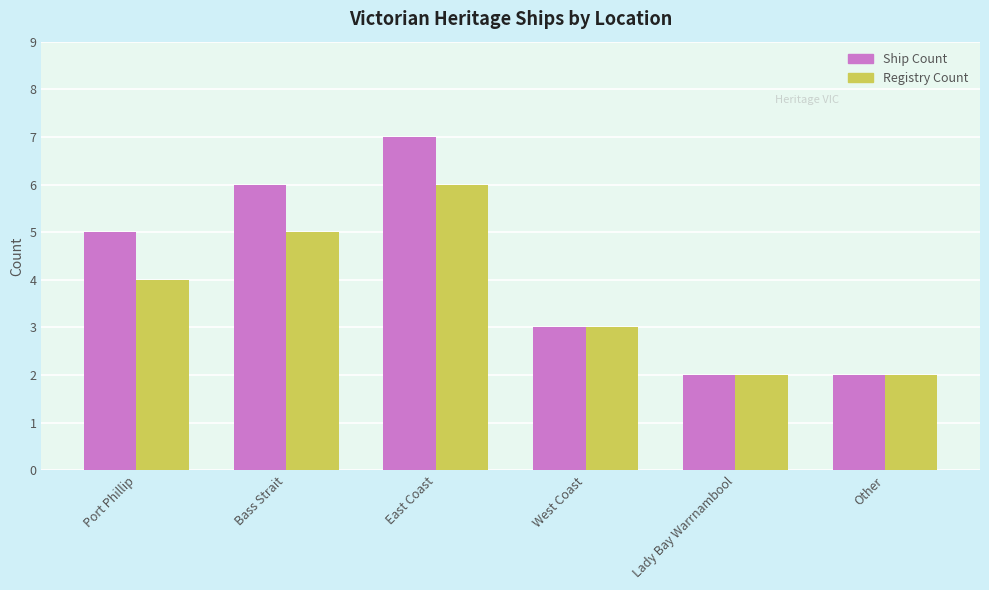

What is the highest value of the Registry Count series?

6